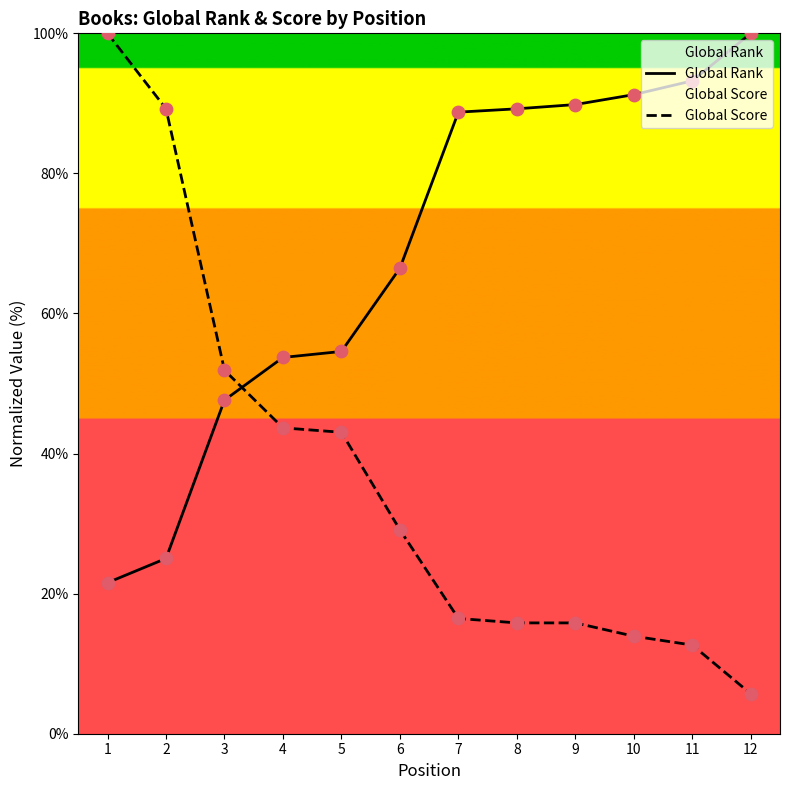

At how many categories does at least one series exceed 65?

9